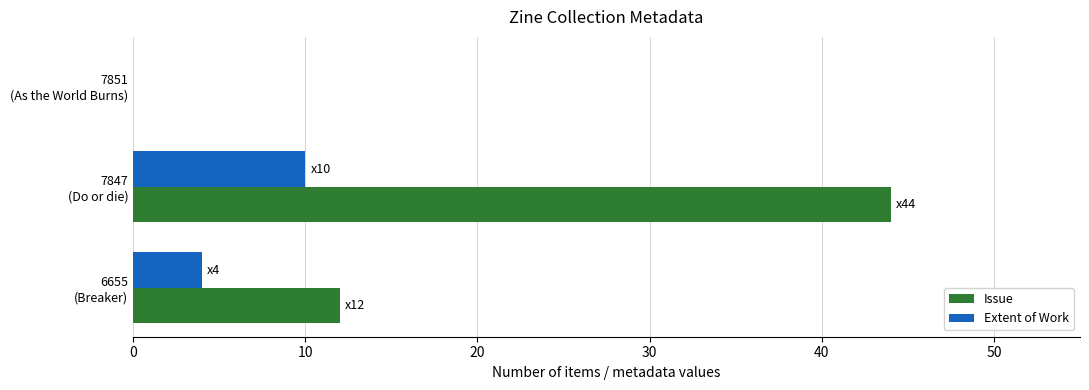

What are all the series names shown in the legend?

Issue, Extent of Work